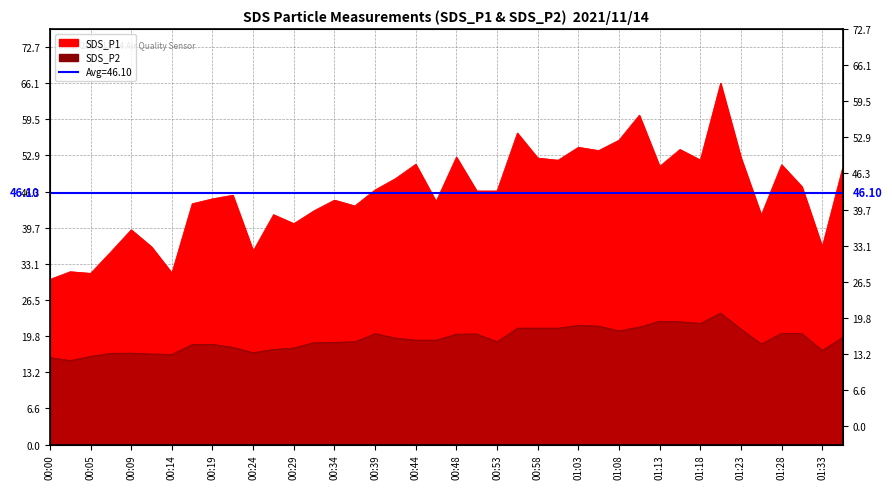

What is the label of the 17th point from the left?

00:39